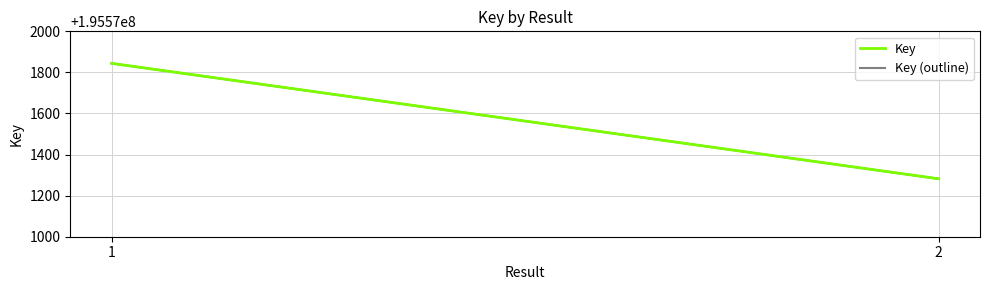

What is the sum of the Key (outline) values at 2 and 1?

391143126